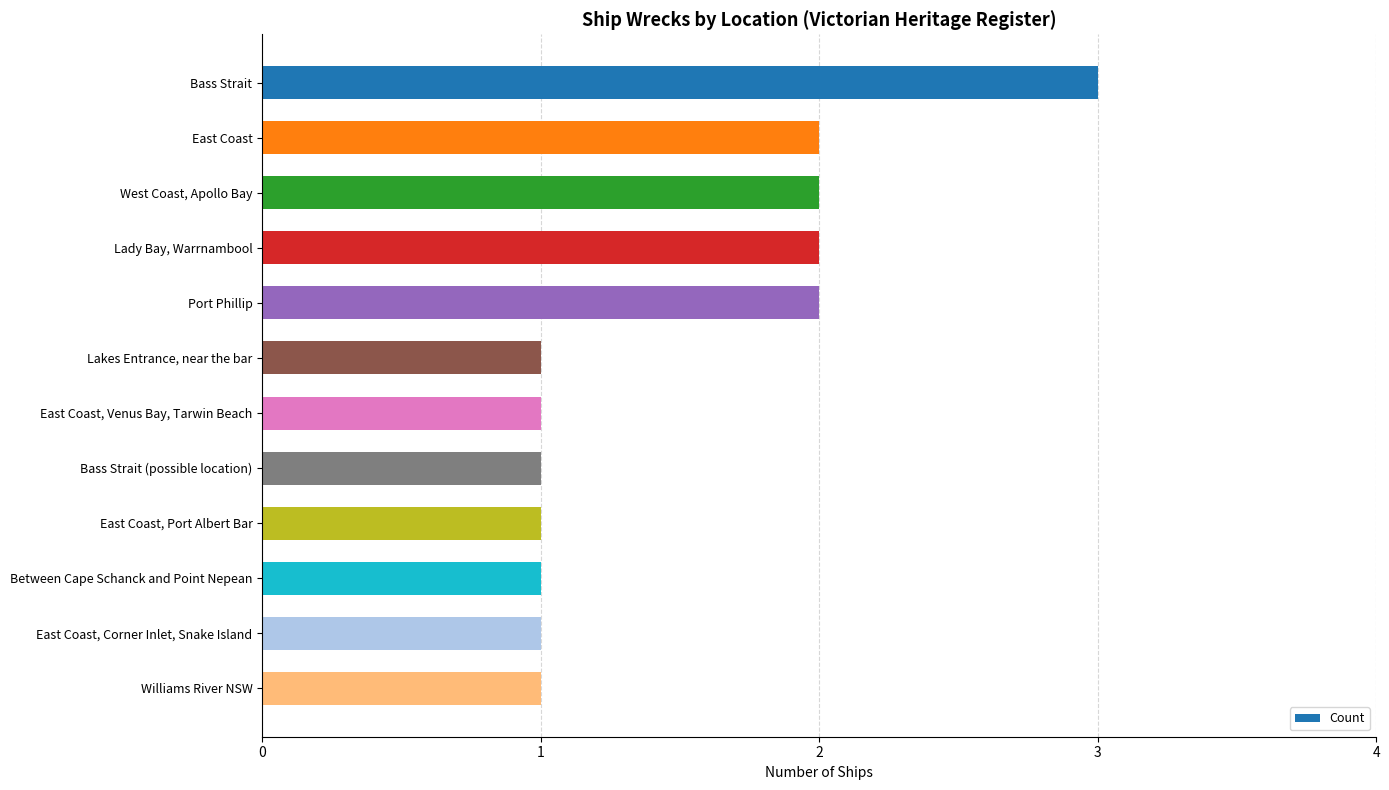

Which has a higher value, Lady Bay, Warrnambool or East Coast, Venus Bay, Tarwin Beach?

Lady Bay, Warrnambool